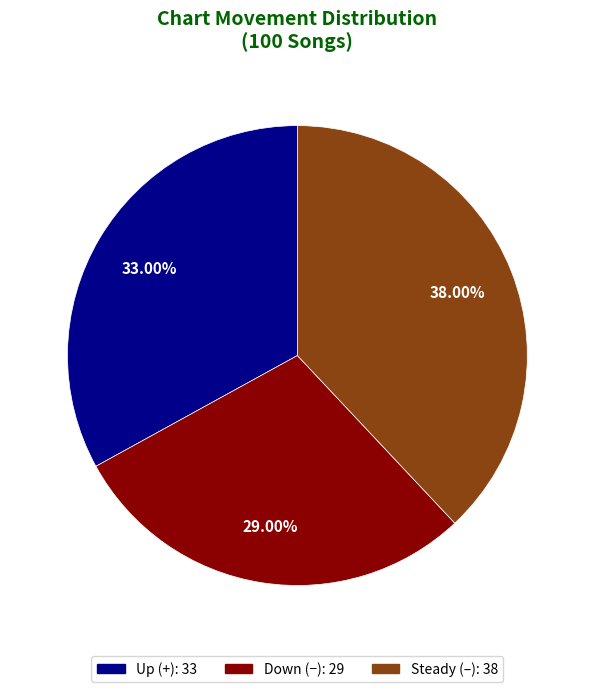

How many segments does this pie chart have?

3